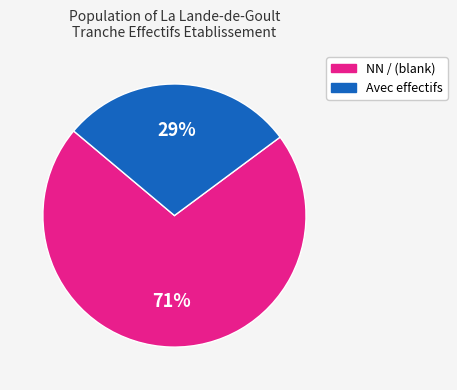

To the nearest percent, what is the average slice percentage?

50%